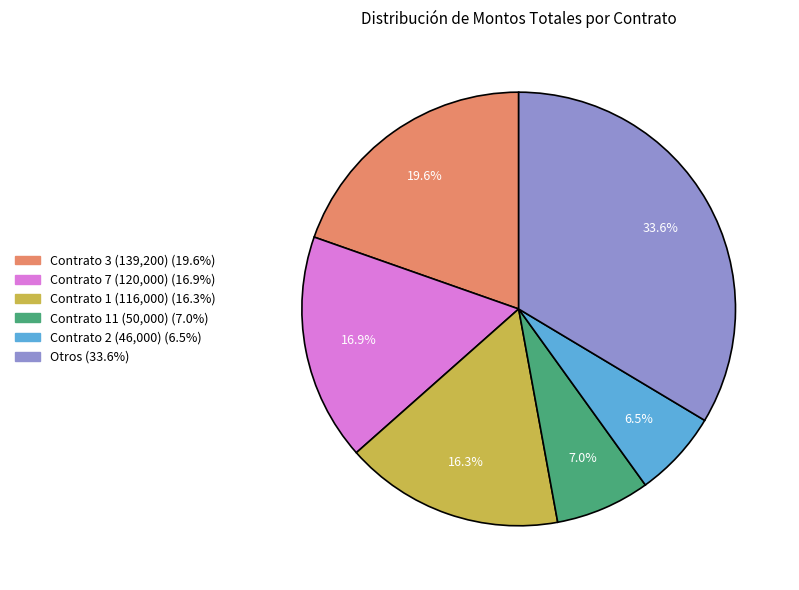

Is there any slice that represents more than half of the pie?

No